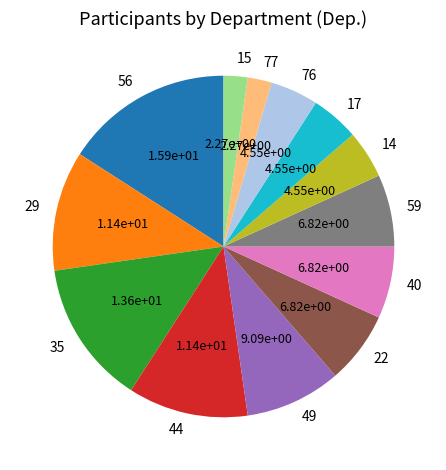

Is the sum of 22 and 35 greater than half?

No